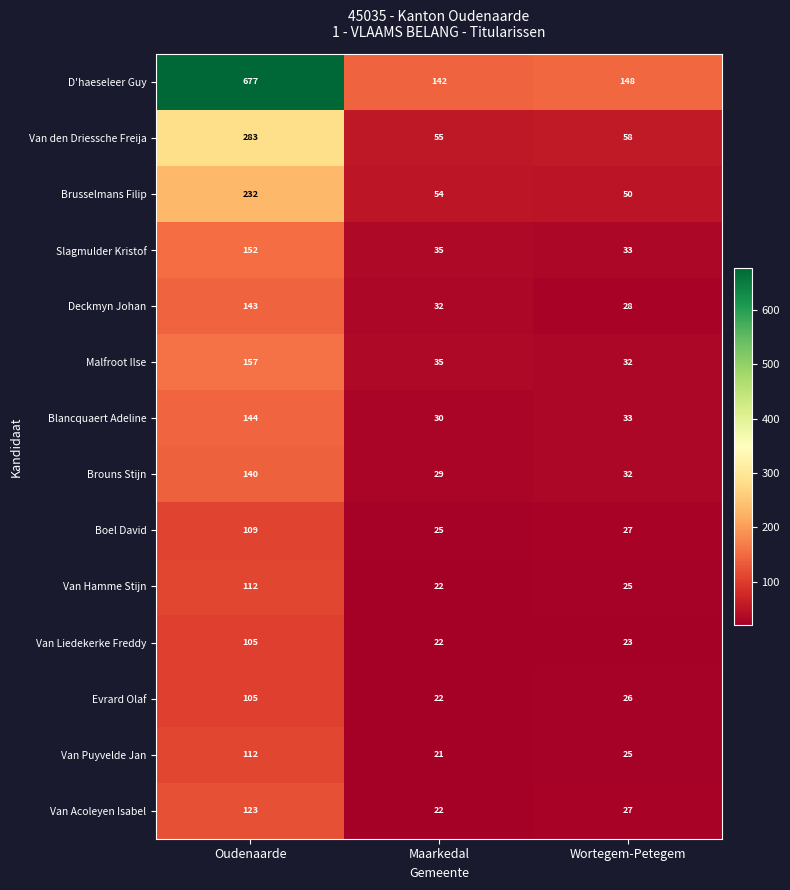

At which category is the sum across all series the highest?

Oudenaarde